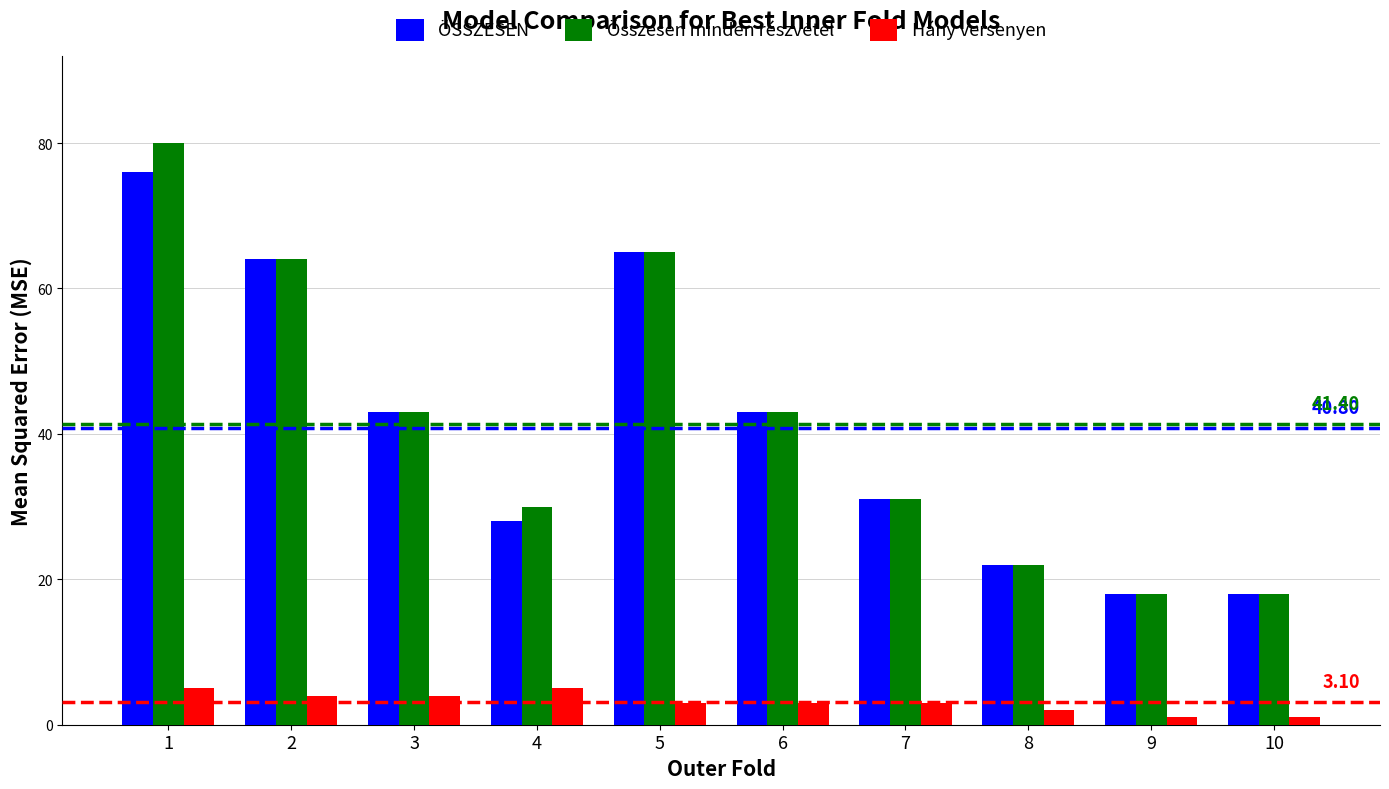

What is the greatest value displayed?

80